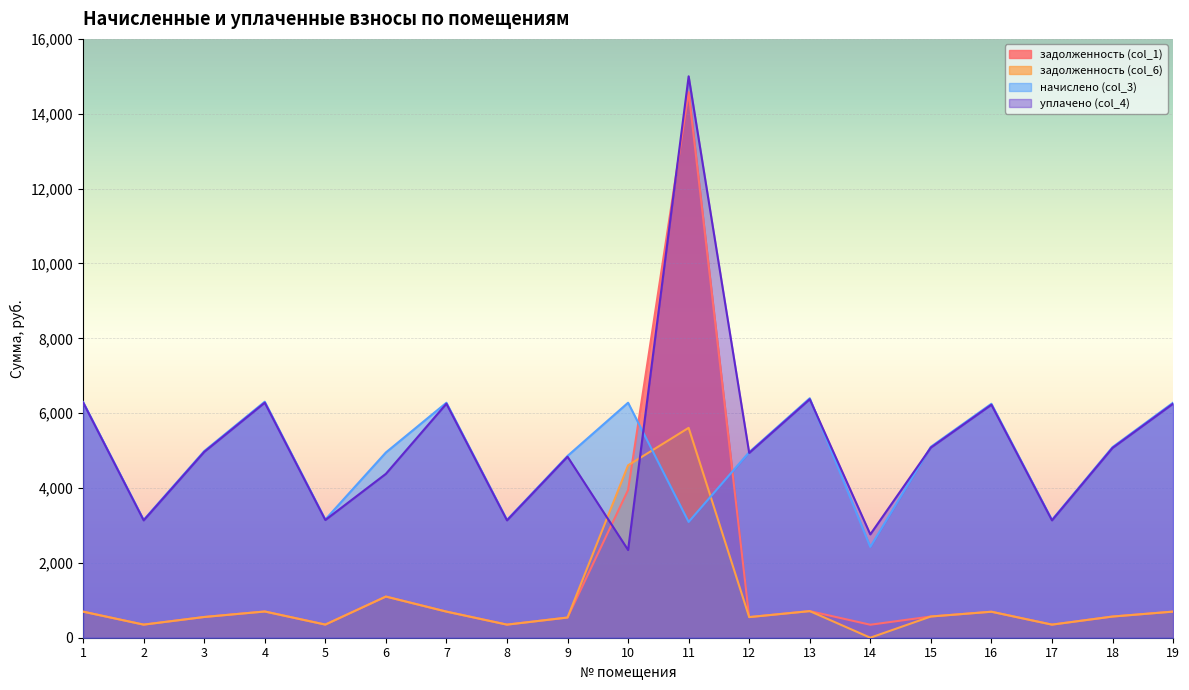

Which series has the largest total across all categories?

уплачено (col_4)